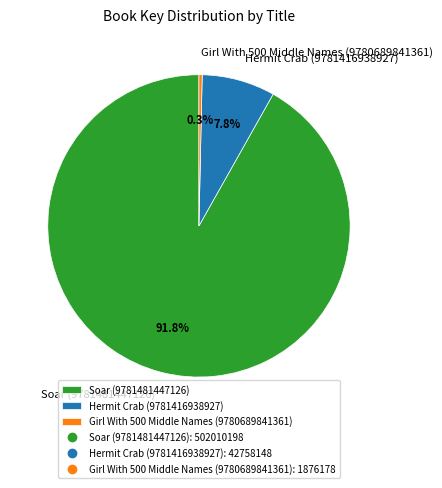

How many slices are in this pie chart?

3